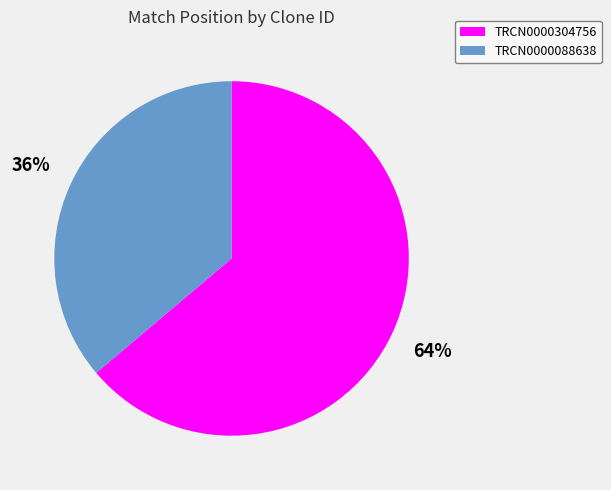

To the nearest percent, what is the combined percentage of TRCN0000088638 and TRCN0000304756?

100%